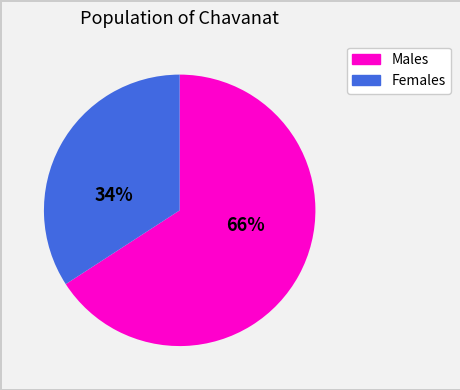

To the nearest percent, what is the difference between the largest and smallest slice percentages?

32%